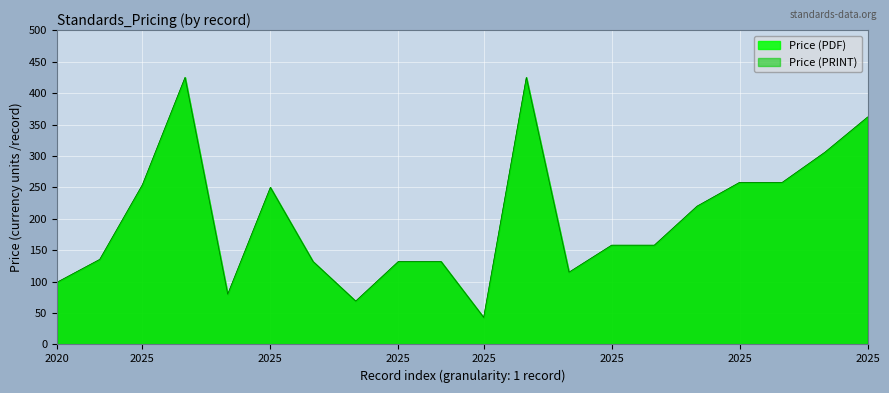

Where is the first local minimum for Price (PRINT)?

2025